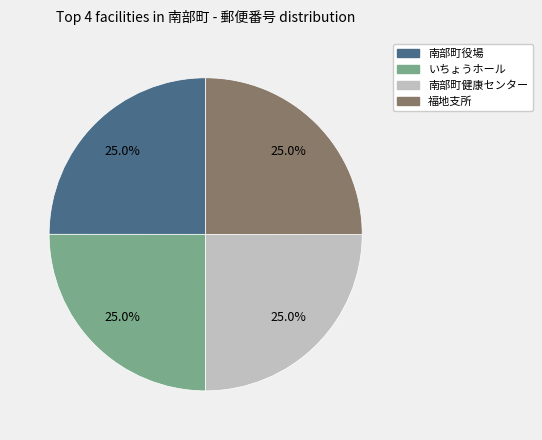

Does any single category account for the majority?

No